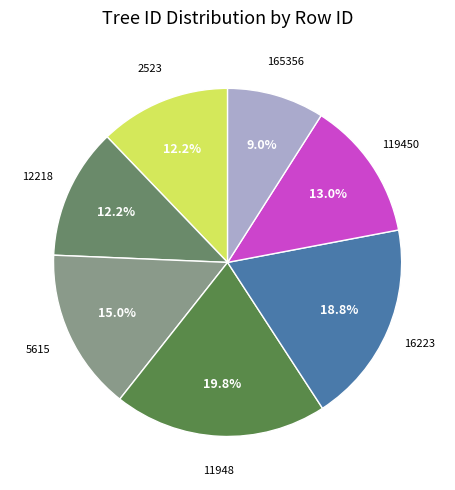

How many segments does this pie chart have?

7